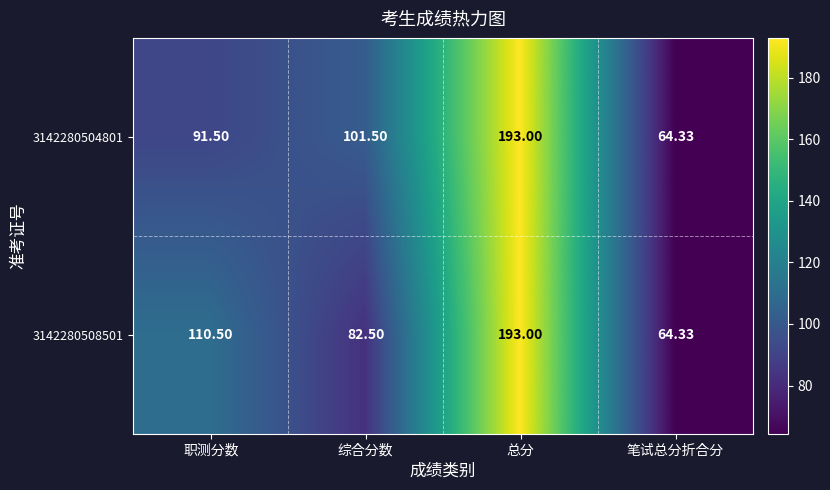

What is the smallest value displayed?

64.3